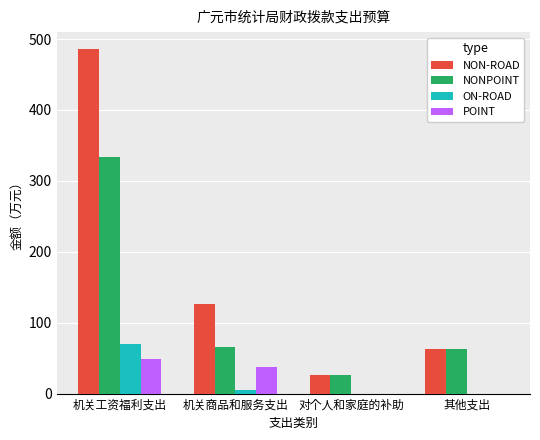

What is the average value of the POINT series?

21.7